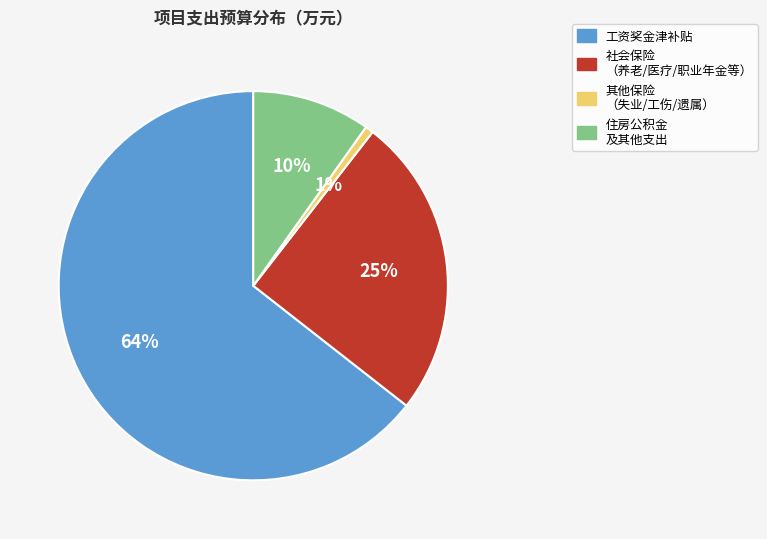

Rank the categories by value from highest to lowest.

工资奖金津补贴, 社会保险 （养老/医疗/职业年金等）, 住房公积金 及其他支出, 其他保险 （失业/工伤/遗属）